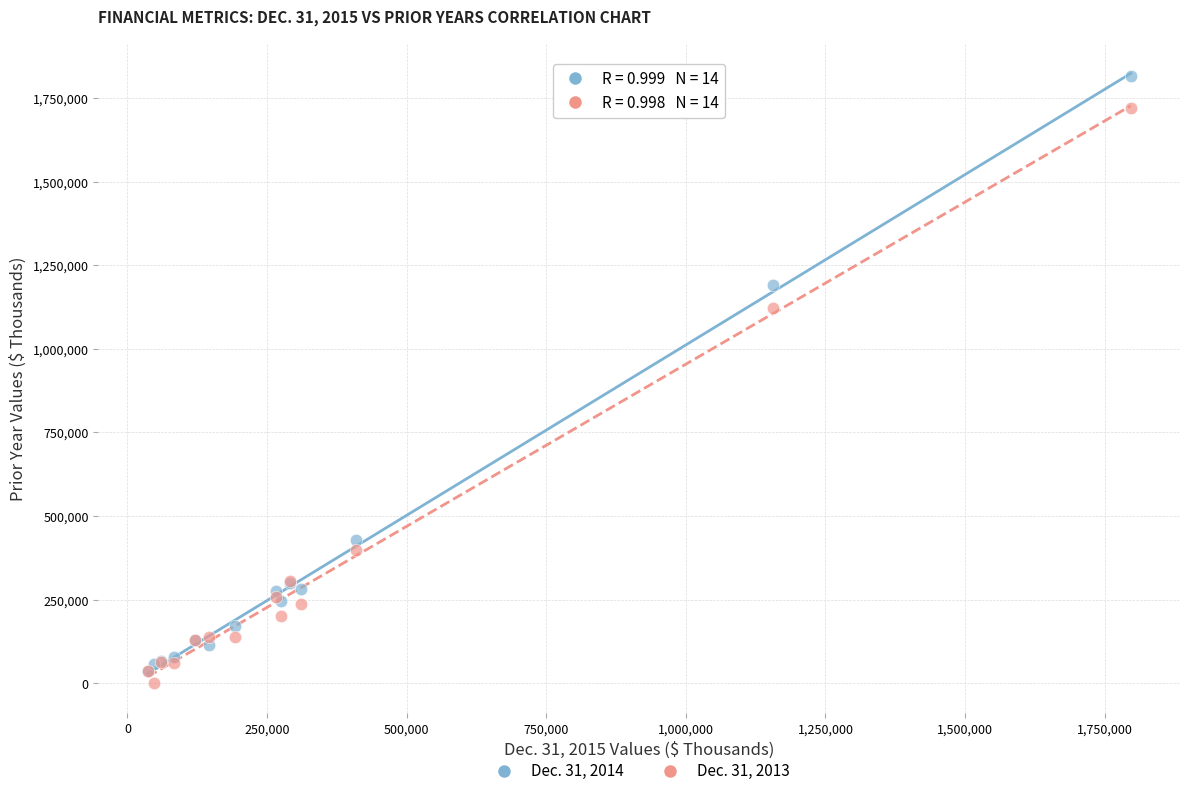

Across all series, what Y value is closest to 908225?

1123291